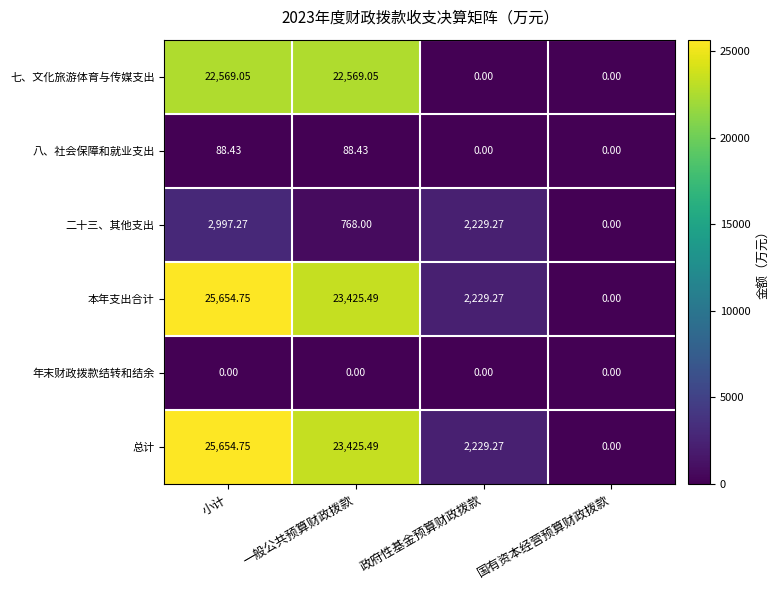

Where does the 总计 series first go above 23425?

小计